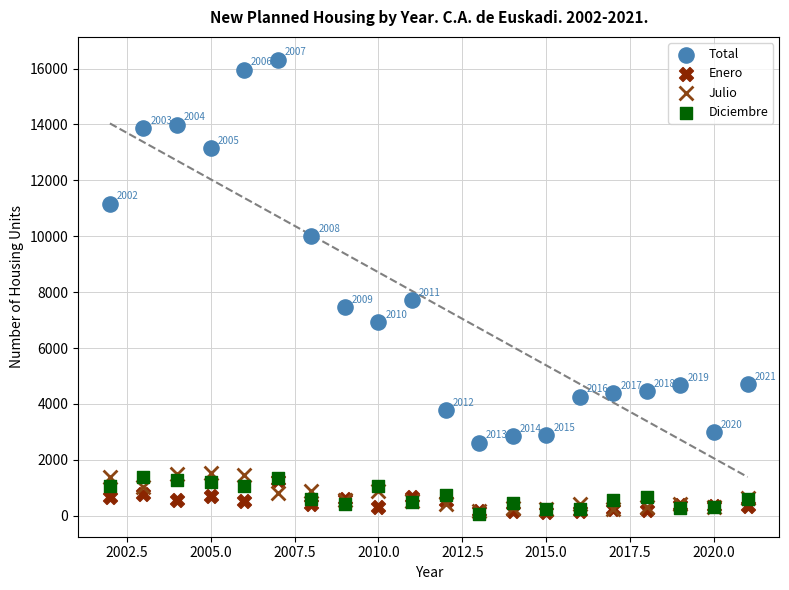

In the Total series, what Y value is closest to 9467?

10013